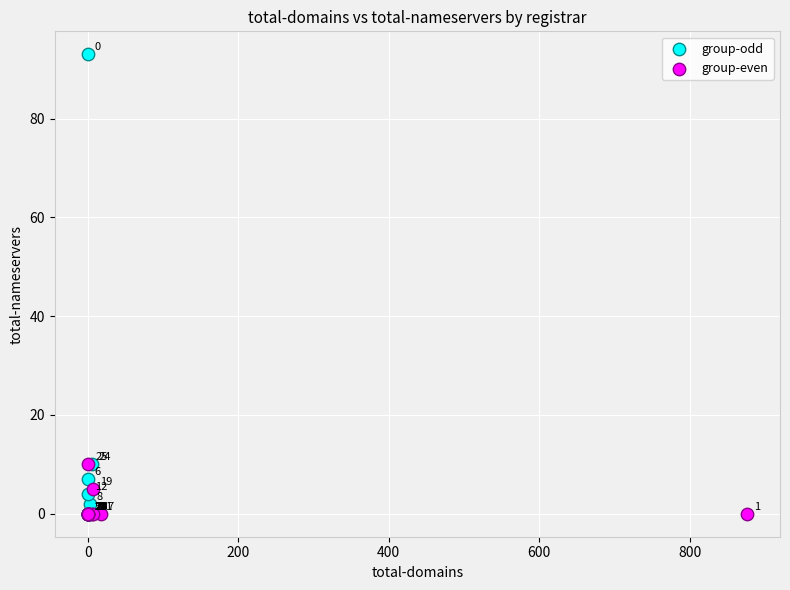

Which series has the widest spread of Y values?

group-odd